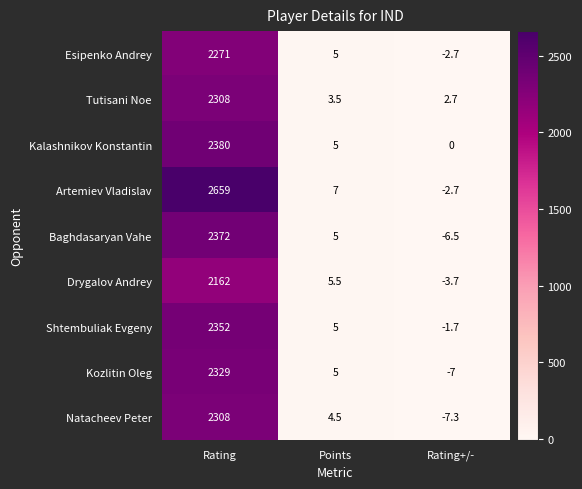

Reading left to right, extract all data points from this chart.

Esipenko Andrey: Rating=2271.0	Points=5.0	Rating+/-=-2.7
Tutisani Noe: Rating=2308.0	Points=3.5	Rating+/-=2.7
Kalashnikov Konstantin: Rating=2380.0	Points=5.0	Rating+/-=0.0
Artemiev Vladislav: Rating=2659.0	Points=7.0	Rating+/-=-2.7
Baghdasaryan Vahe: Rating=2372.0	Points=5.0	Rating+/-=-6.5
Drygalov Andrey: Rating=2162.0	Points=5.5	Rating+/-=-3.7
Shtembuliak Evgeny: Rating=2352.0	Points=5.0	Rating+/-=-1.7
Kozlitin Oleg: Rating=2329.0	Points=5.0	Rating+/-=-7.0
Natacheev Peter: Rating=2308.0	Points=4.5	Rating+/-=-7.3